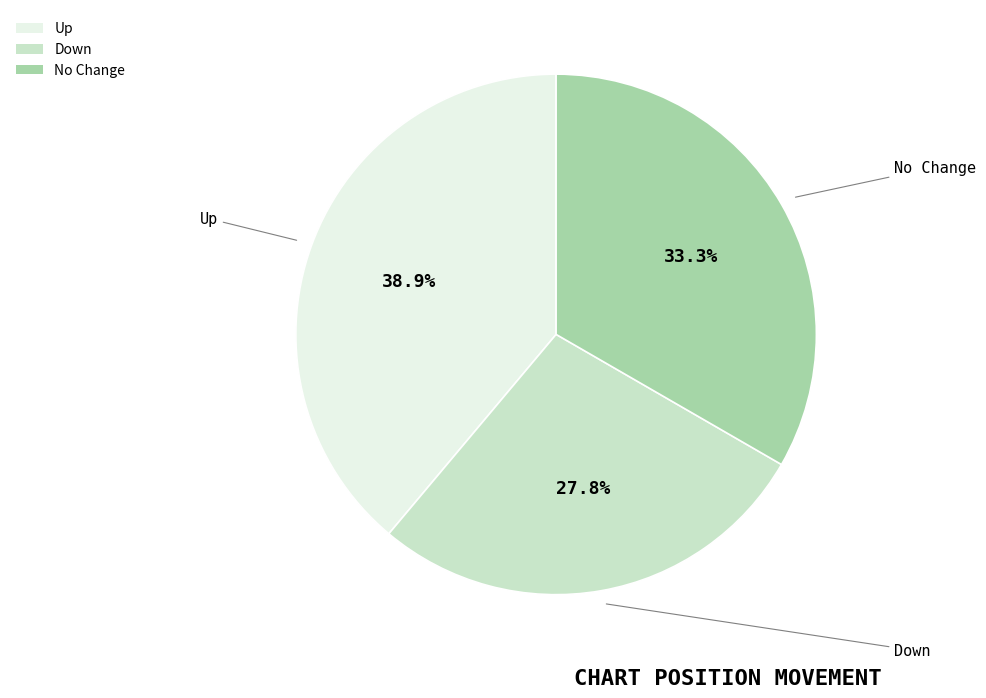

Does any single category account for the majority?

No